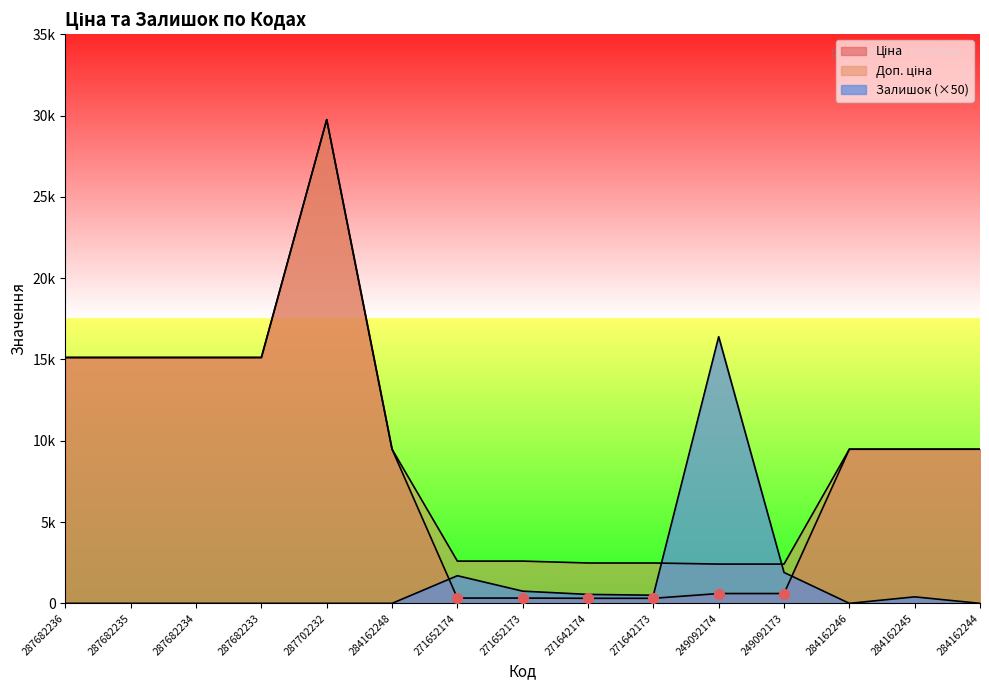

At which category is the sum across all series the highest?

287702232